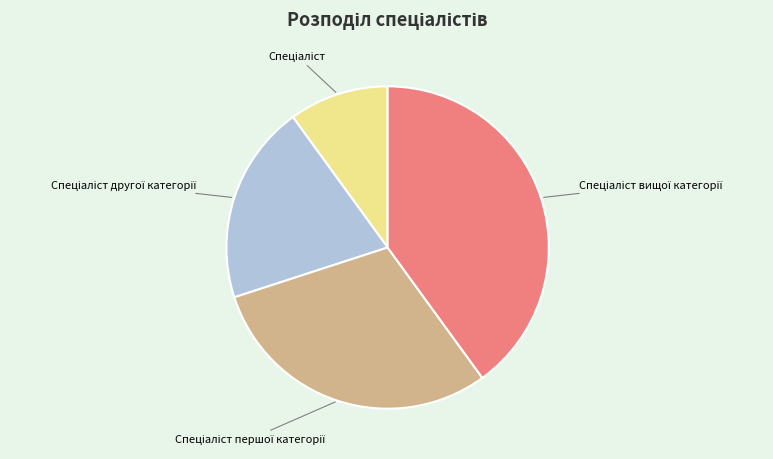

Is there a majority slice in this chart?

No